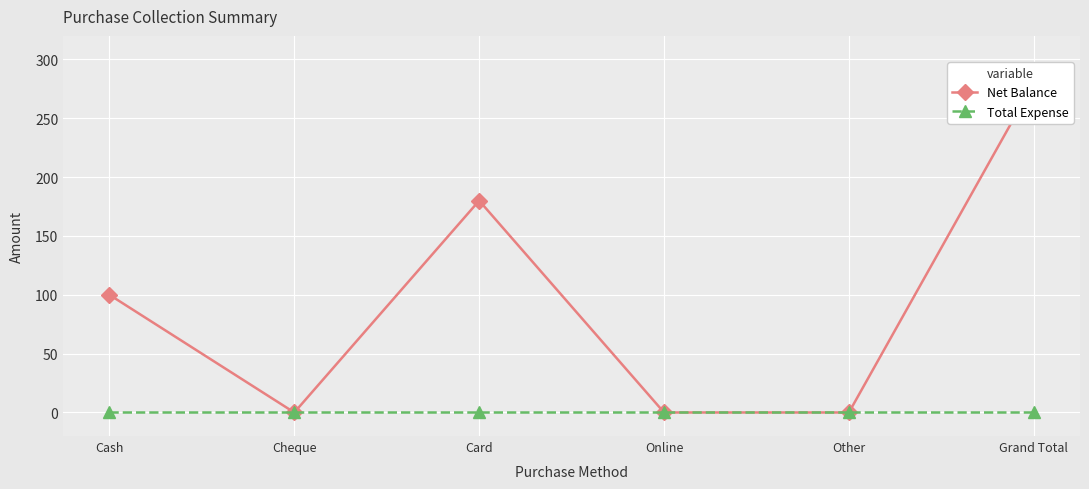

Rank the series by their maximum value, from lowest to highest.

Total Expense, Net Balance